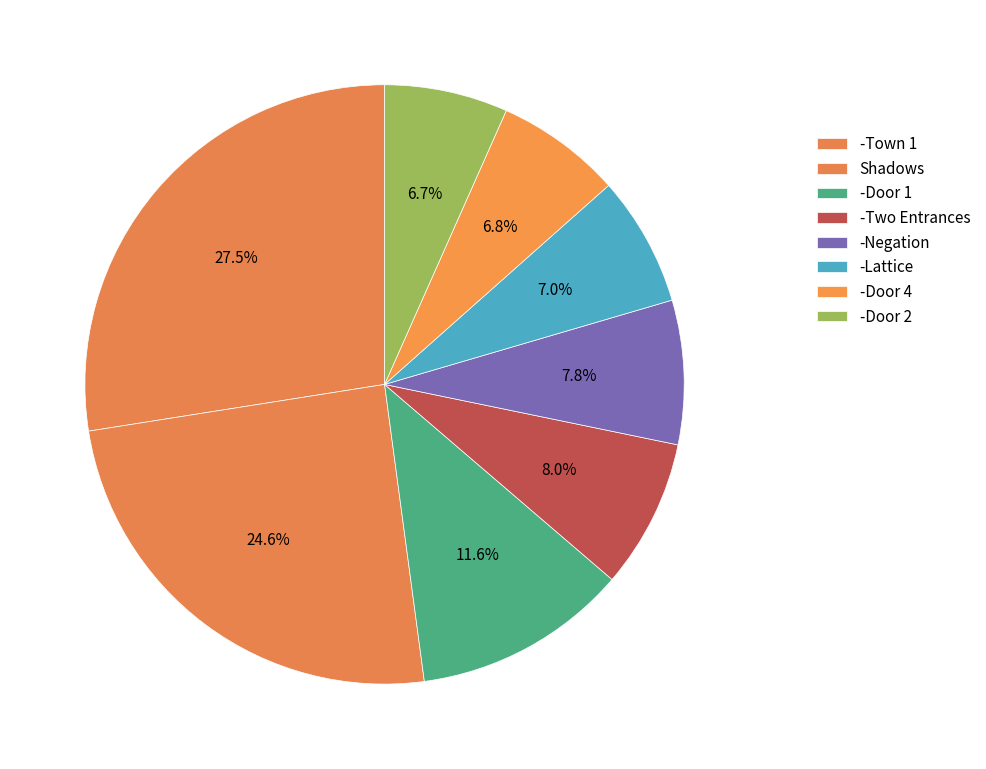

Is there any slice that represents more than half of the pie?

No